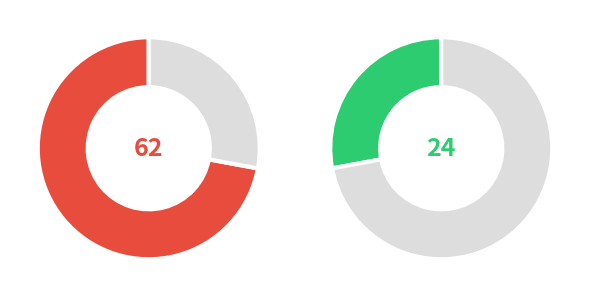

To the nearest percent, what portion does F represent?

28%